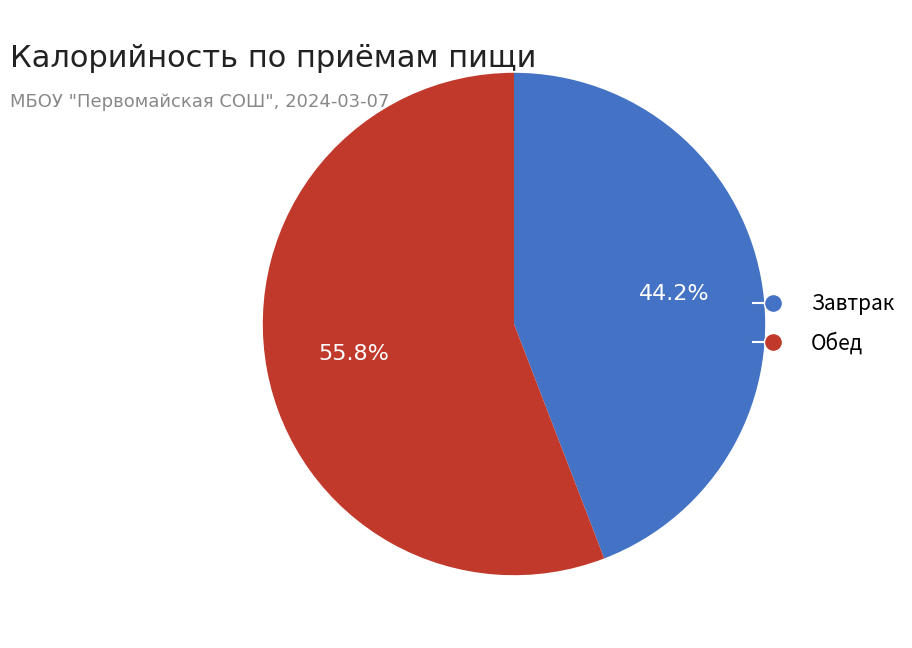

Combined, what portion of the pie is Завтрак and Обед?

100.0%